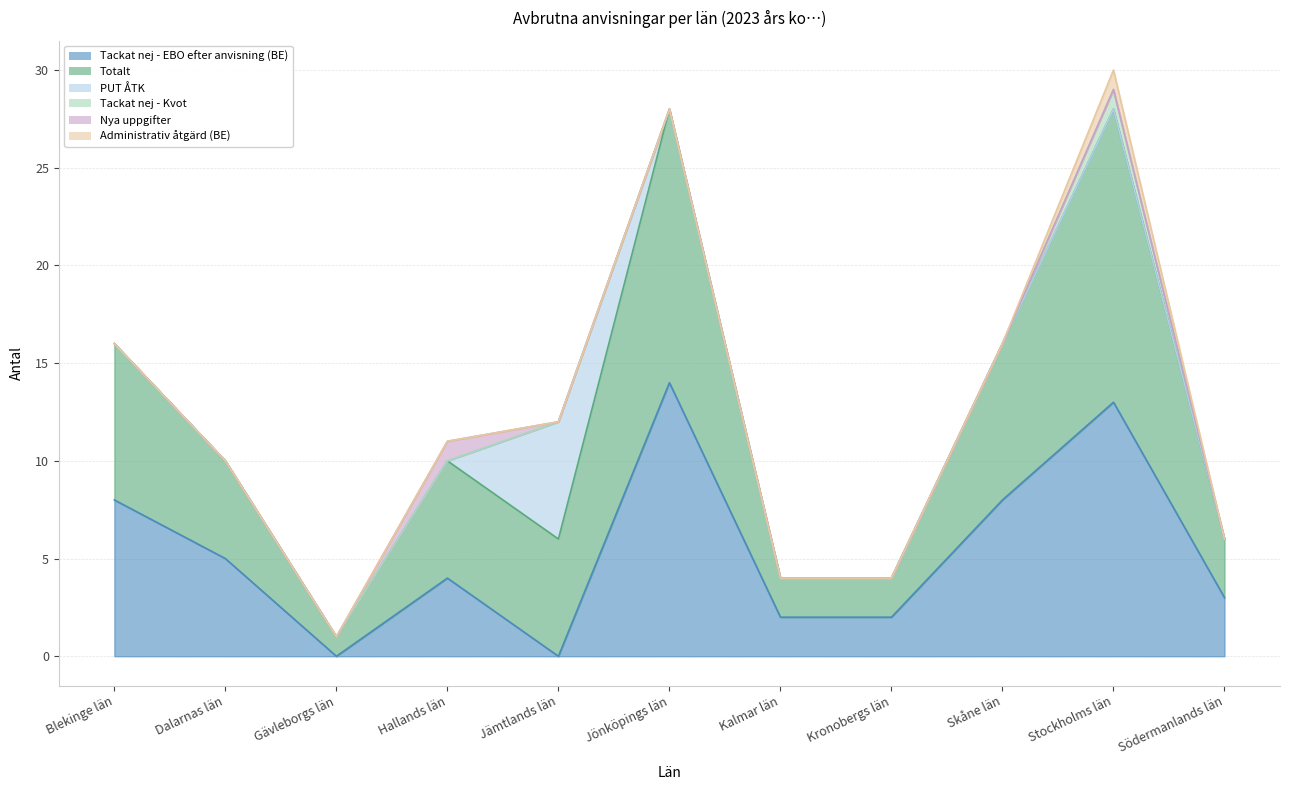

The value of Administrativ åtgärd (BE) at Hallands län is 0. True or false?

True